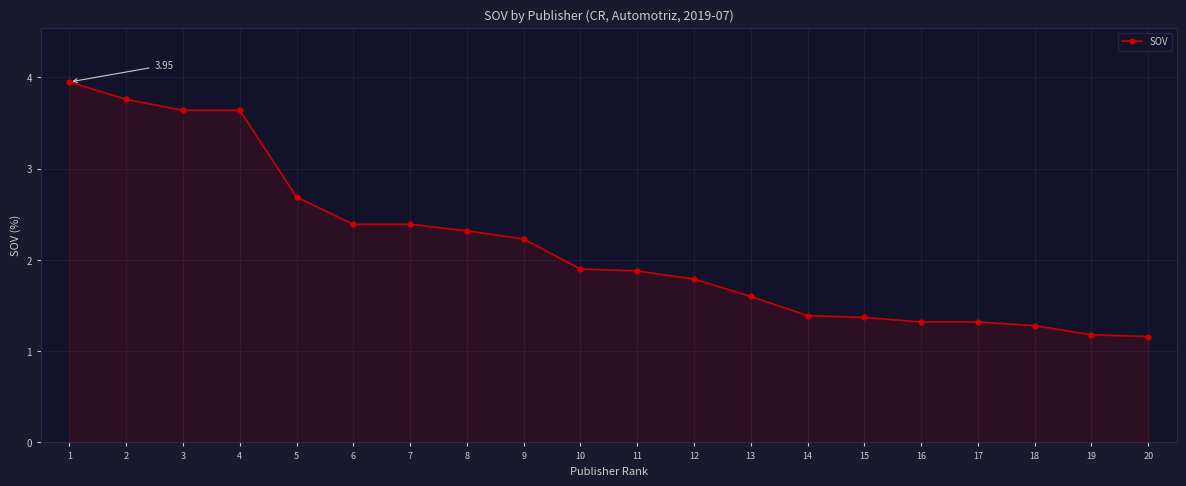

What is the difference between the maximum and minimum values?

2.8